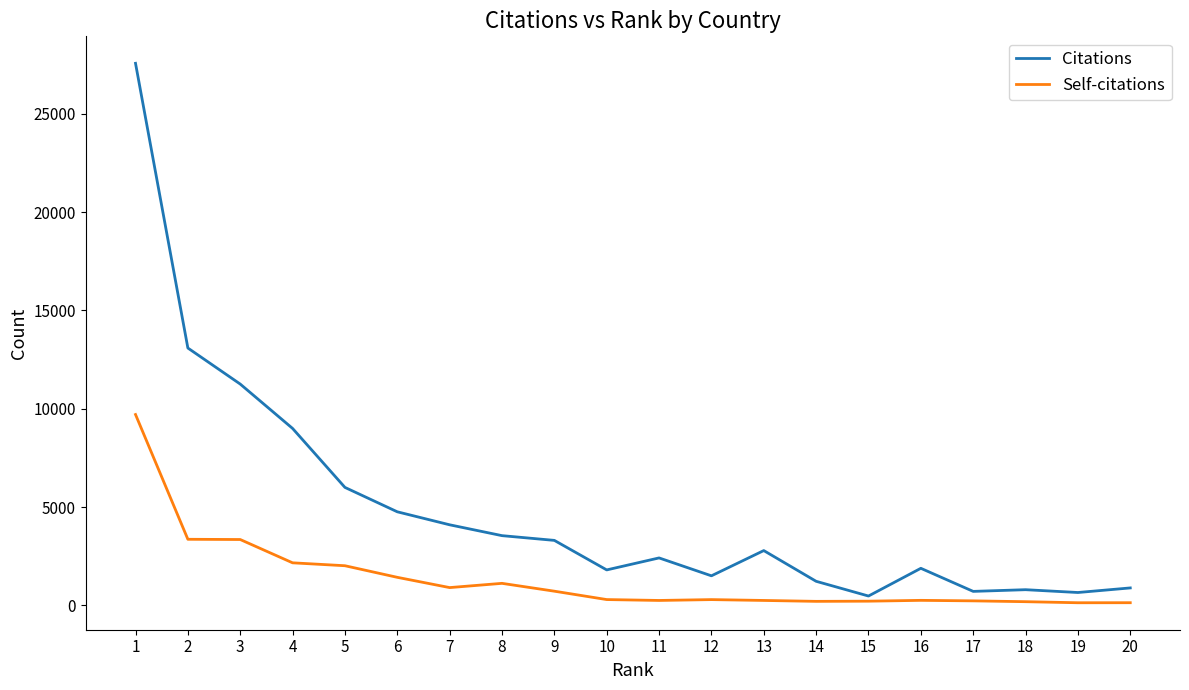

True or false: Citations and Self-citations intersect in this chart.

False